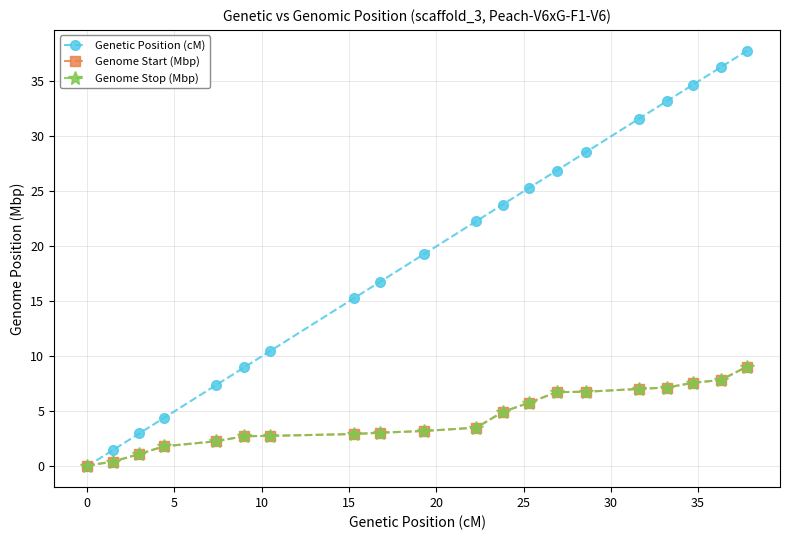

True or false: Genome Start (Mbp) and Genome Stop (Mbp) intersect in this chart.

False